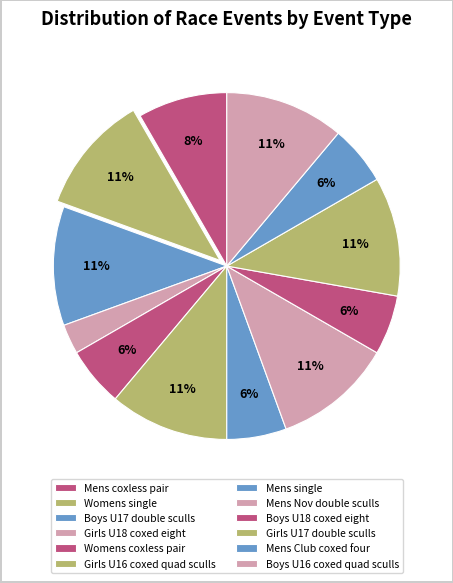

Between Mens Nov double sculls and Womens single, which is larger?

Womens single